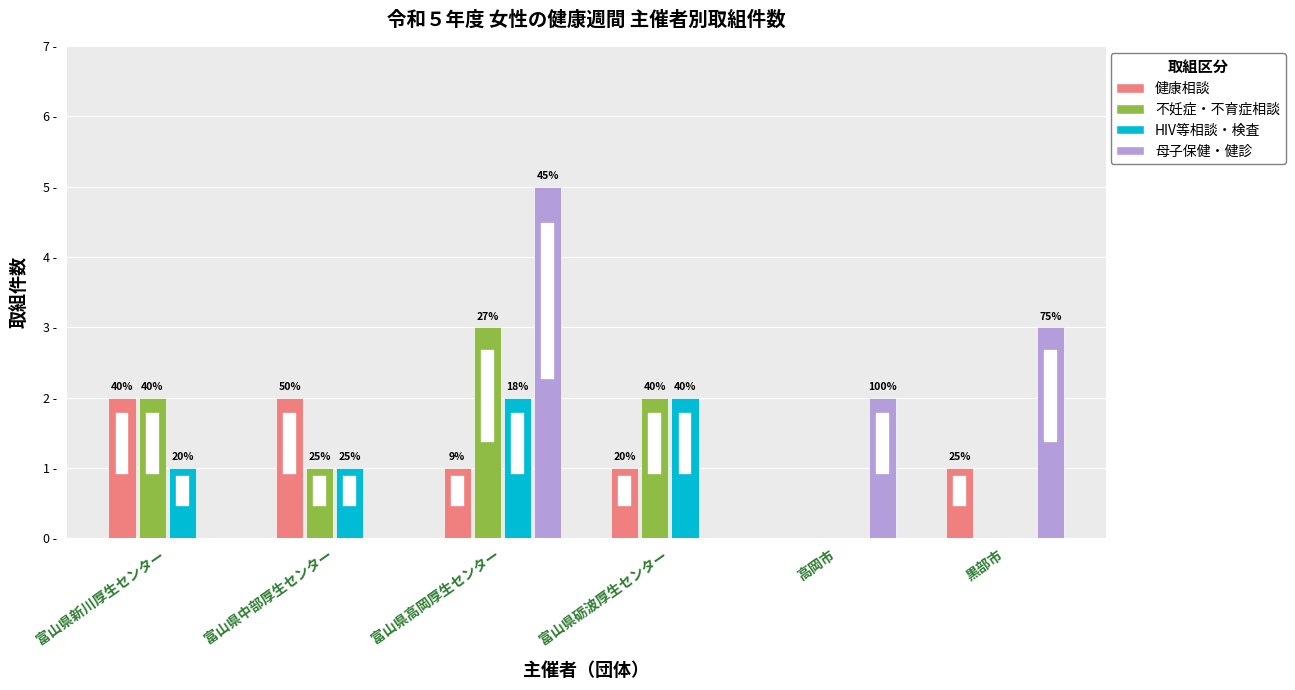

What is the maximum value shown in the chart?

5